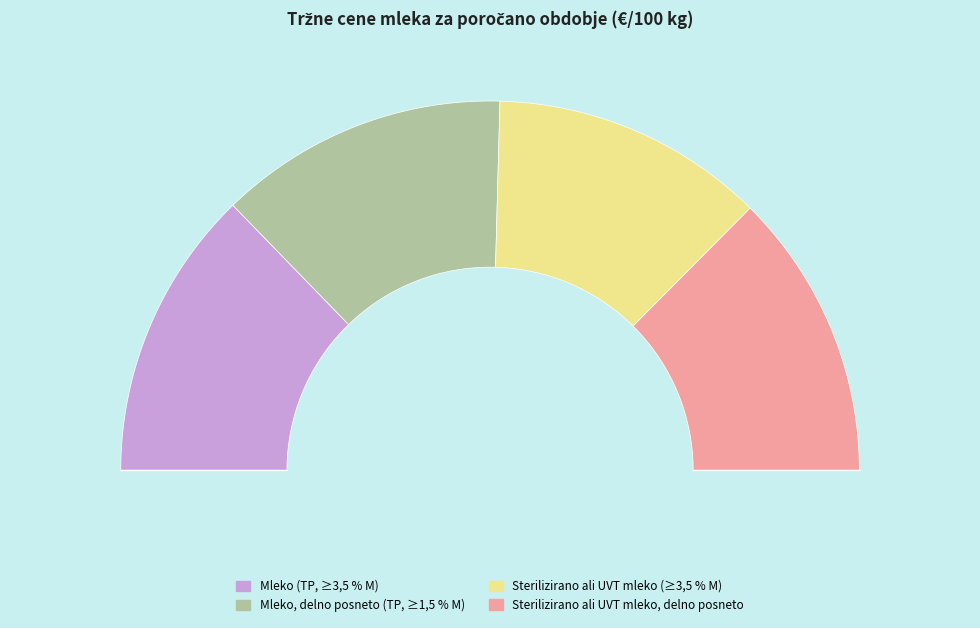

How many slices are in this pie chart?

4